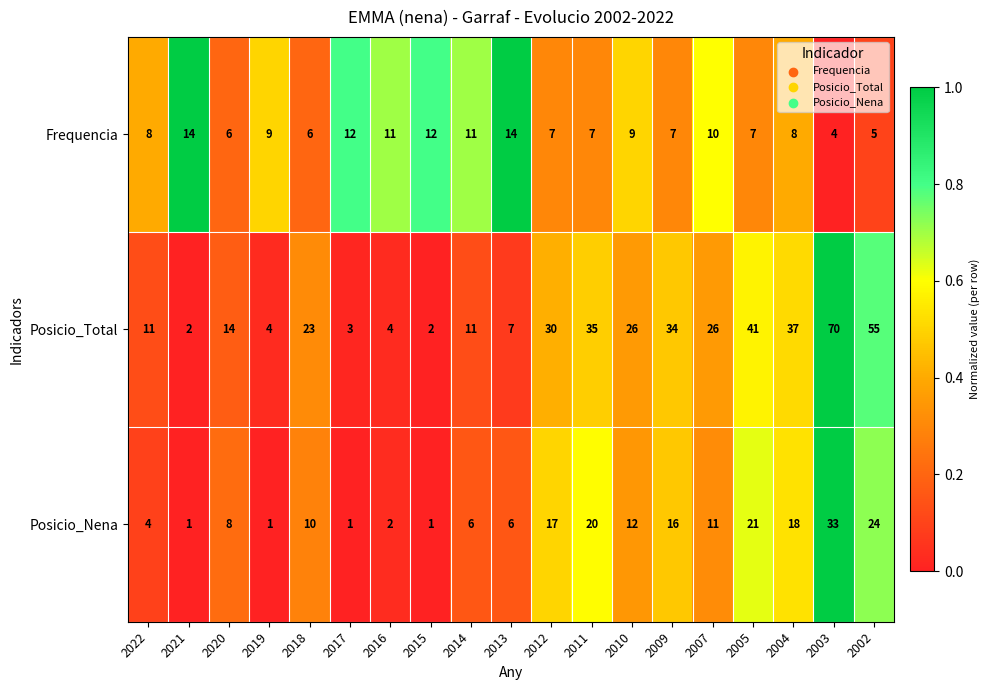

At which label is Posicio_Total closest to 36?

2011